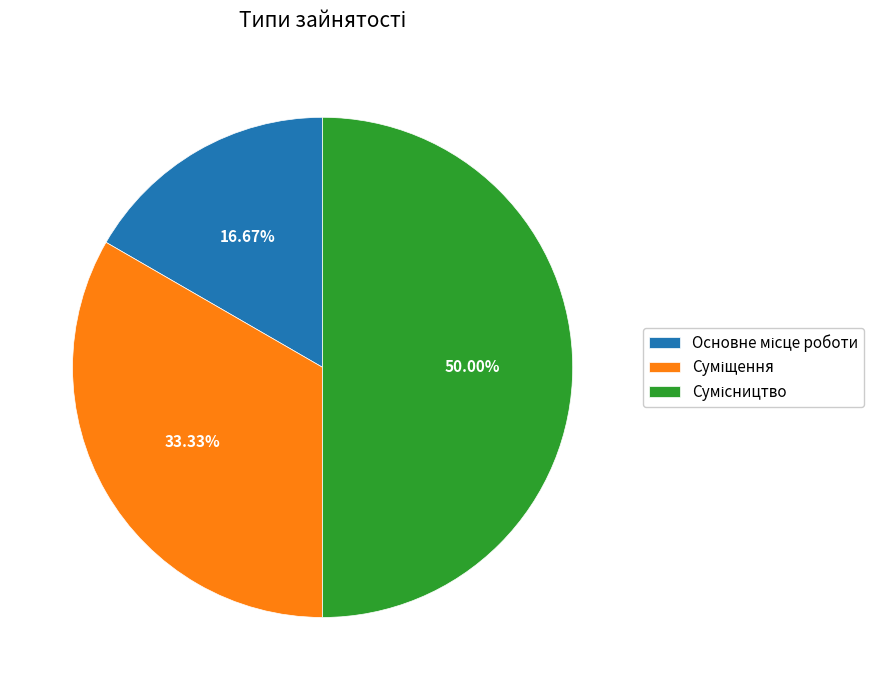

How many segments does this pie chart have?

3